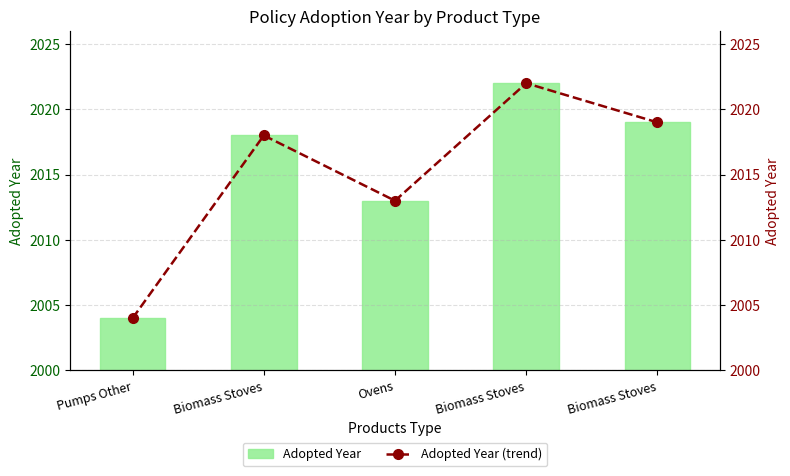

What is the lowest value of the Adopted Year series?

2004